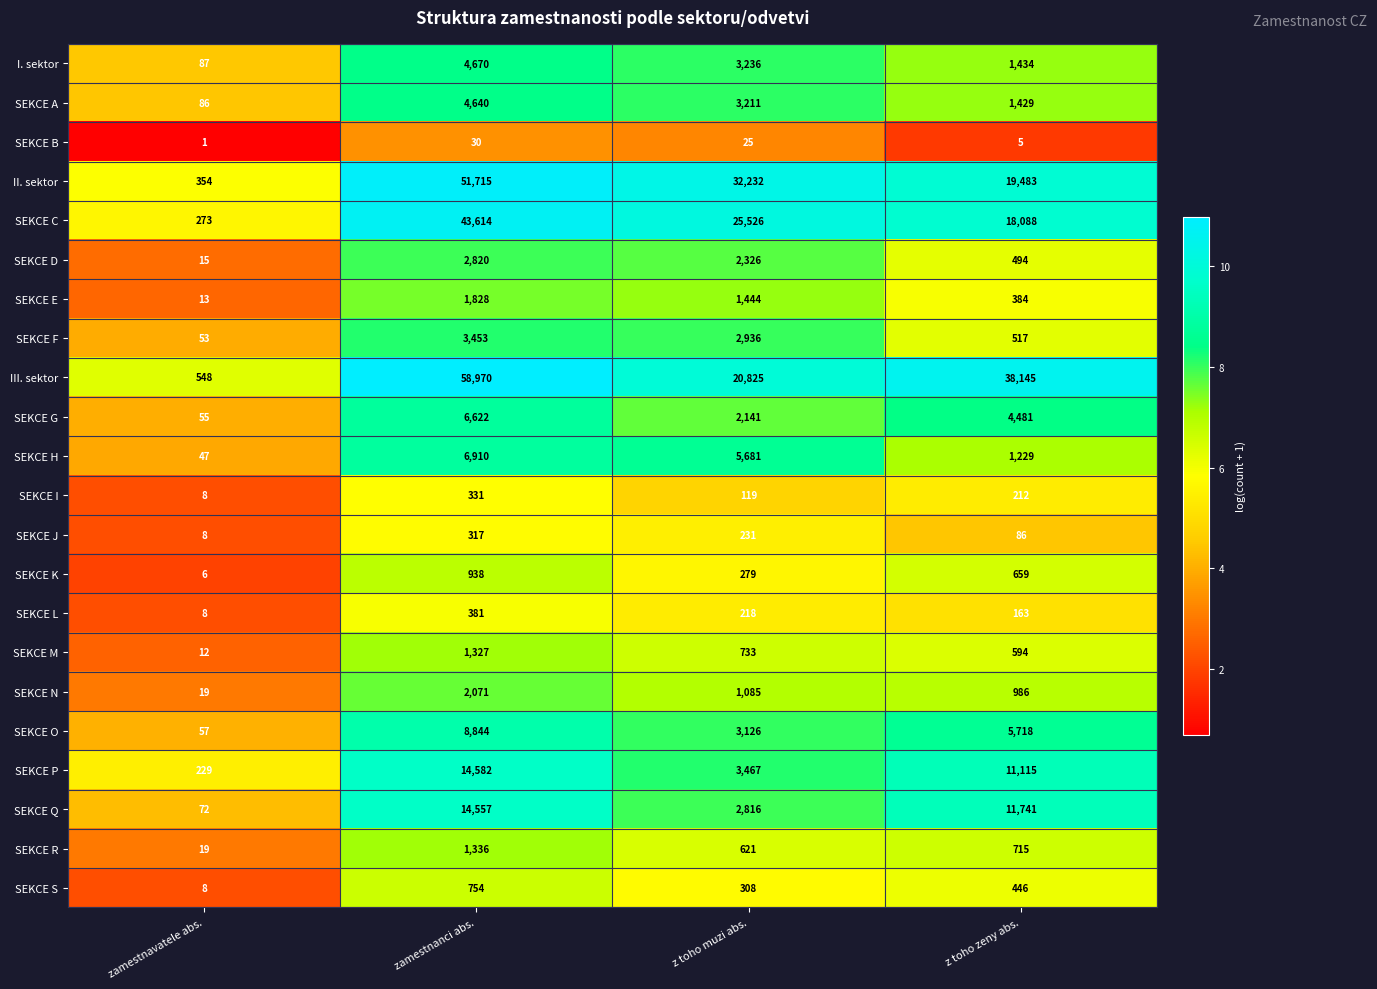

What is the difference between the I. sektor values at z toho zeny abs. and z toho muzi abs.?

1802